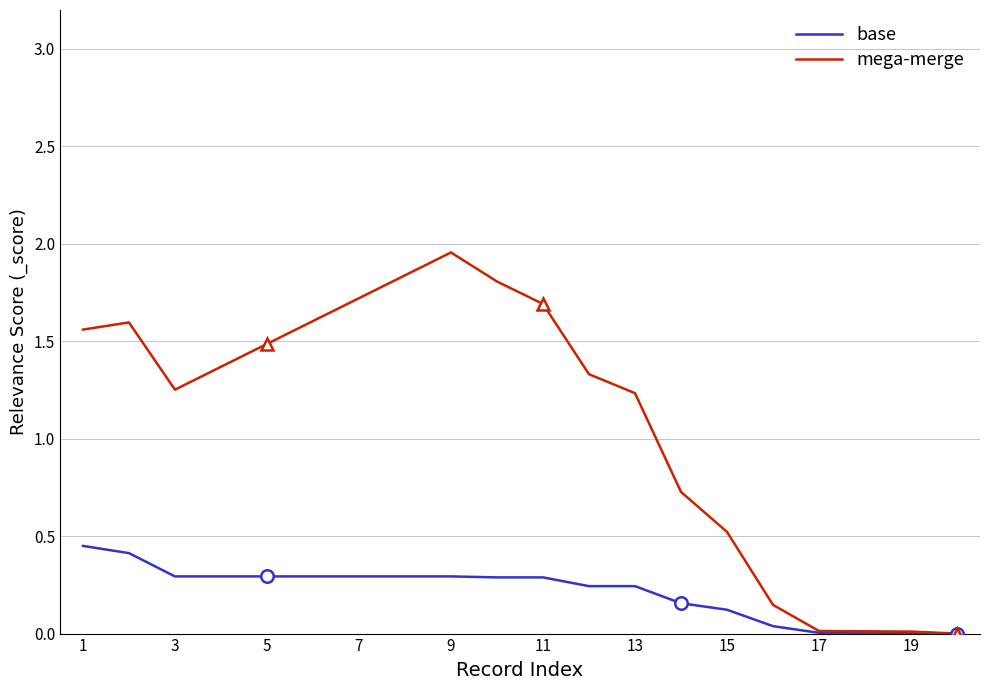

What is the difference between the maximum and second lowest values in the base series?

0.4